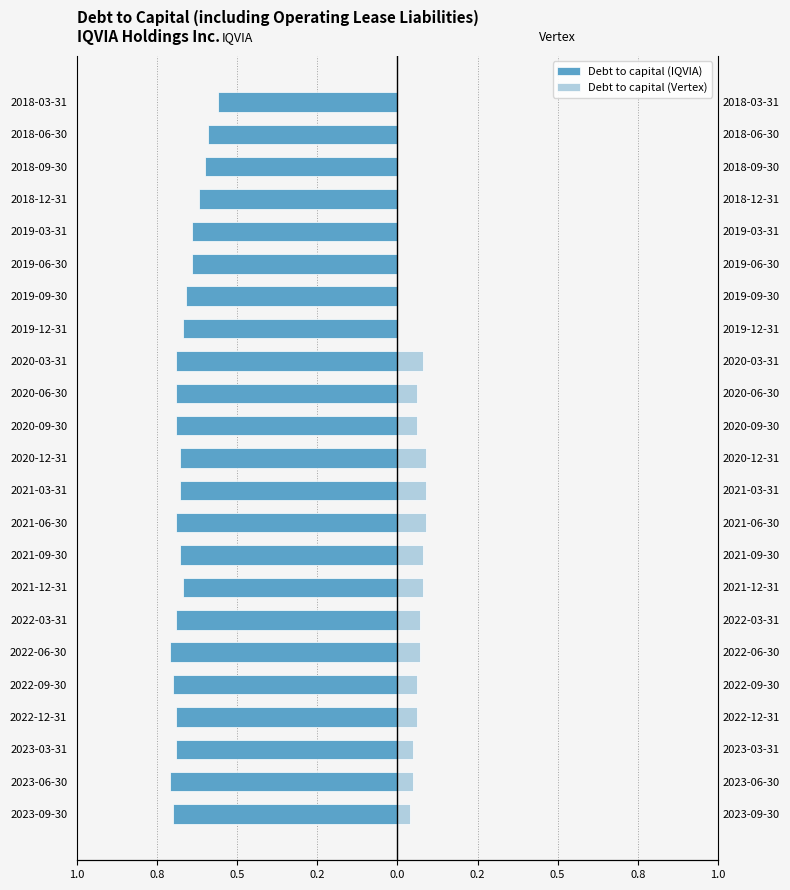

Is it true that Debt to capital (IQVIA) equals -0.9 at 2018-09-30?

False